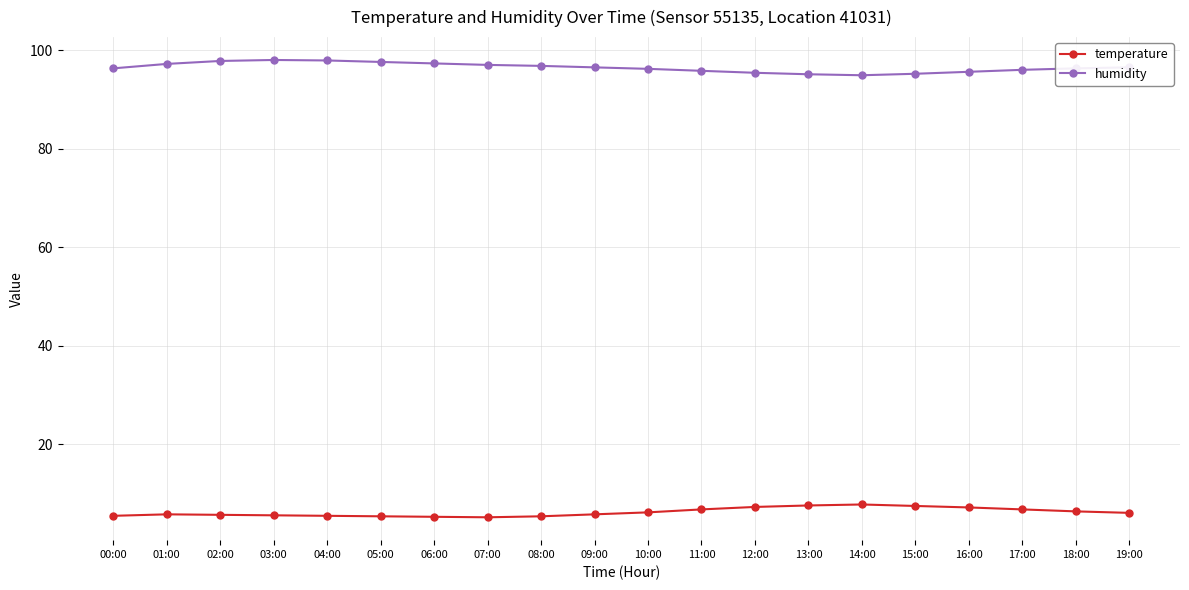

True or false: humidity and temperature intersect in this chart.

False